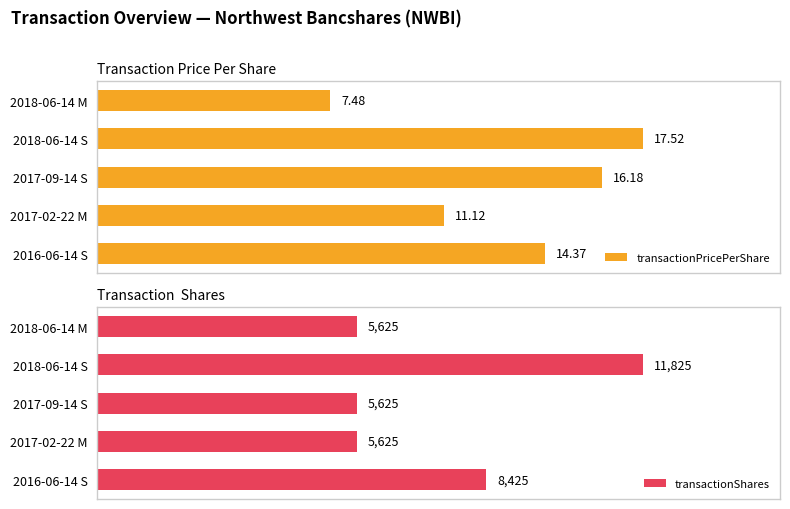

At which label is transactionShares closest to 8725?

2016-06-14 S